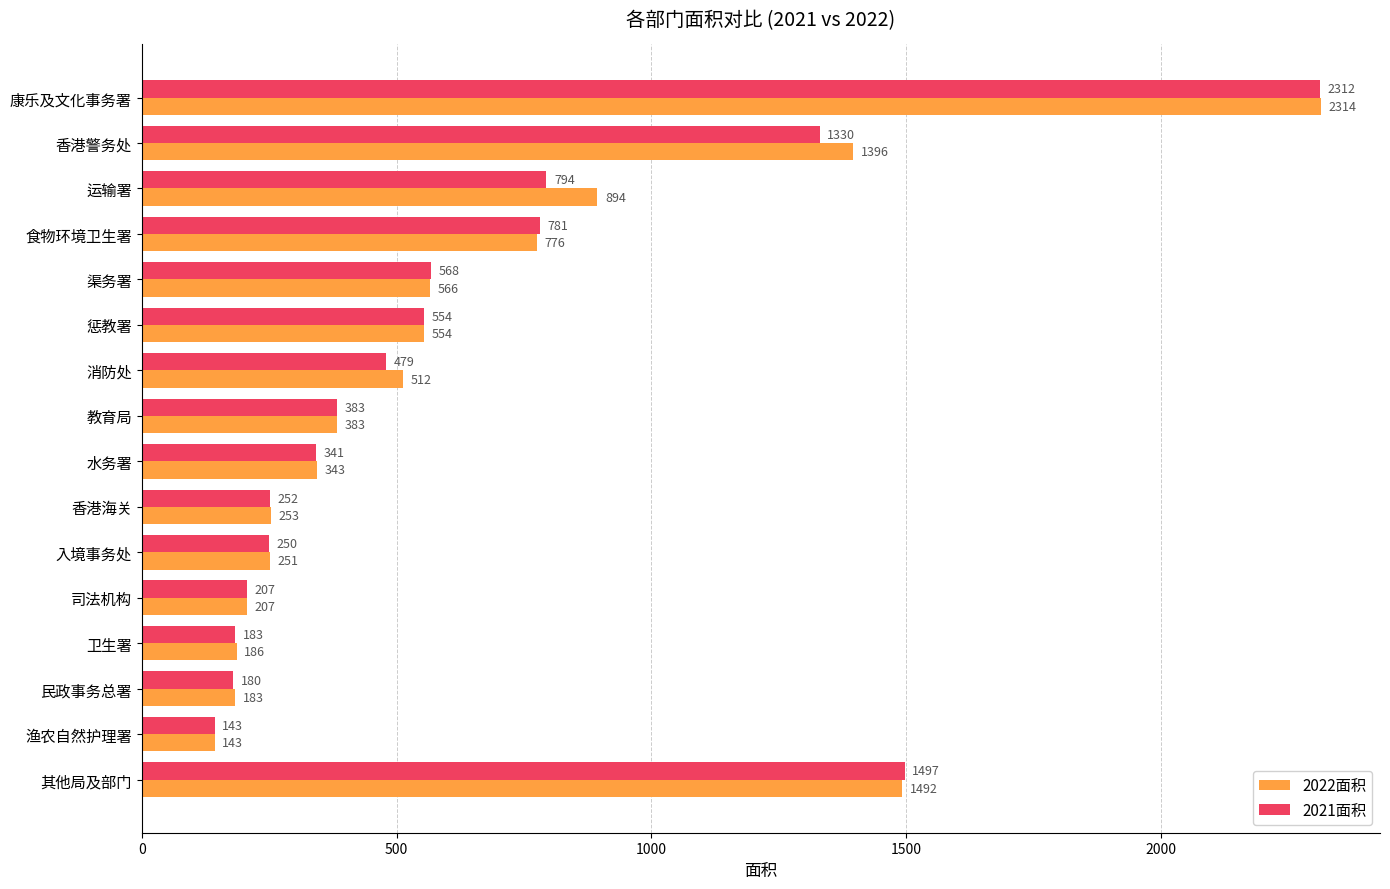

Is it true that 2021面积 equals 383 at 教育局?

True